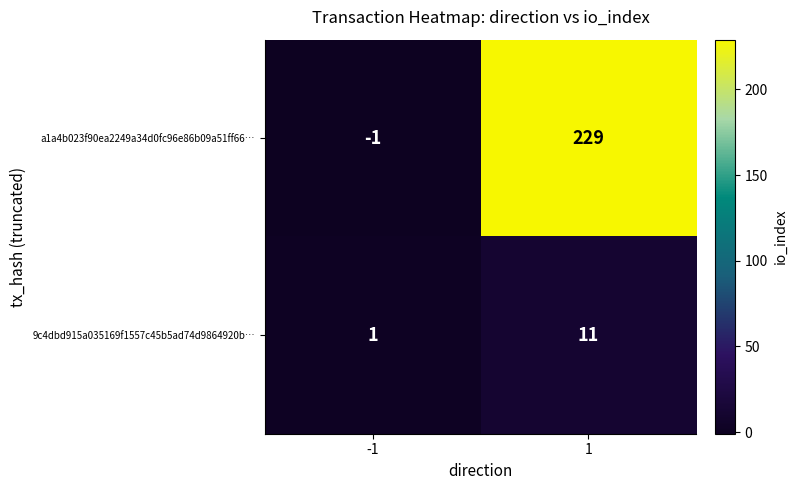

Reading left to right, what are all the values shown in this chart?

a1a4b023f90ea2249a34d0fc96e86b09a51ff66…: -1	229
9c4dbd915a035169f1557c45b5ad74d9864920b…: 1	11